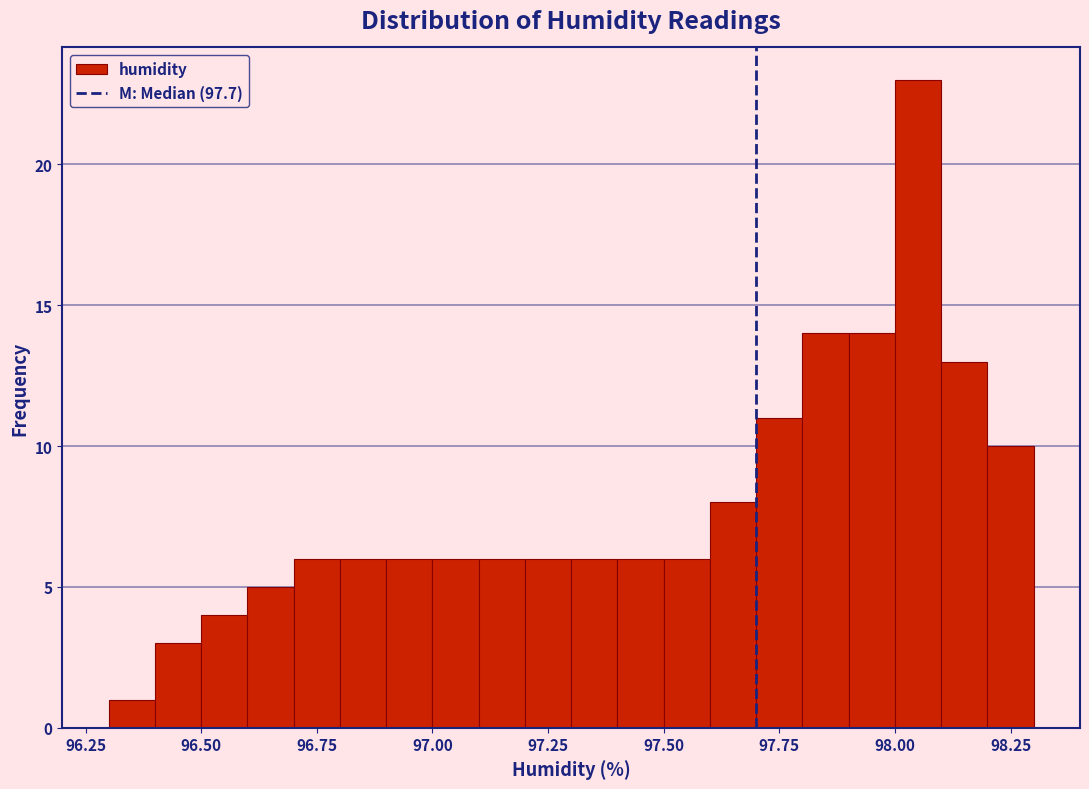

Around what value on the x-axis is the tallest bar? Give the approximate position of its centre, as read against the axis.

98.05